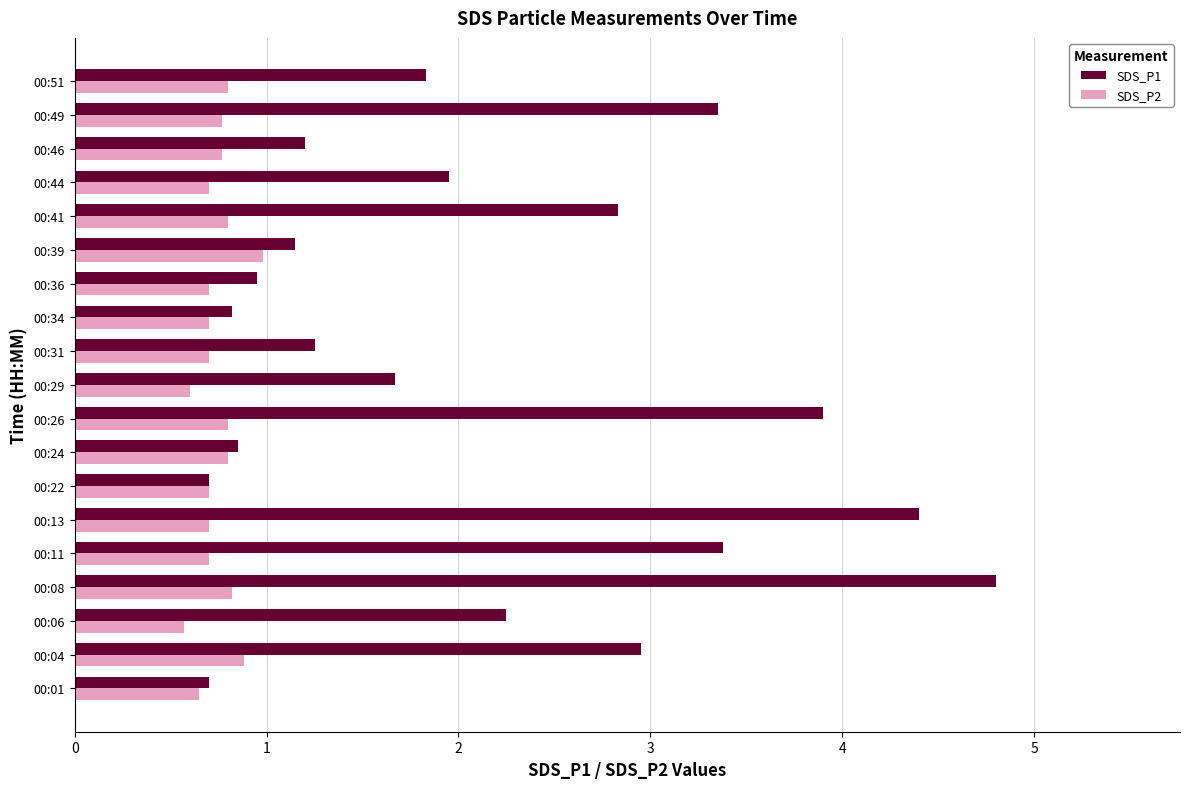

Which series has the largest range (max minus min)?

SDS_P1